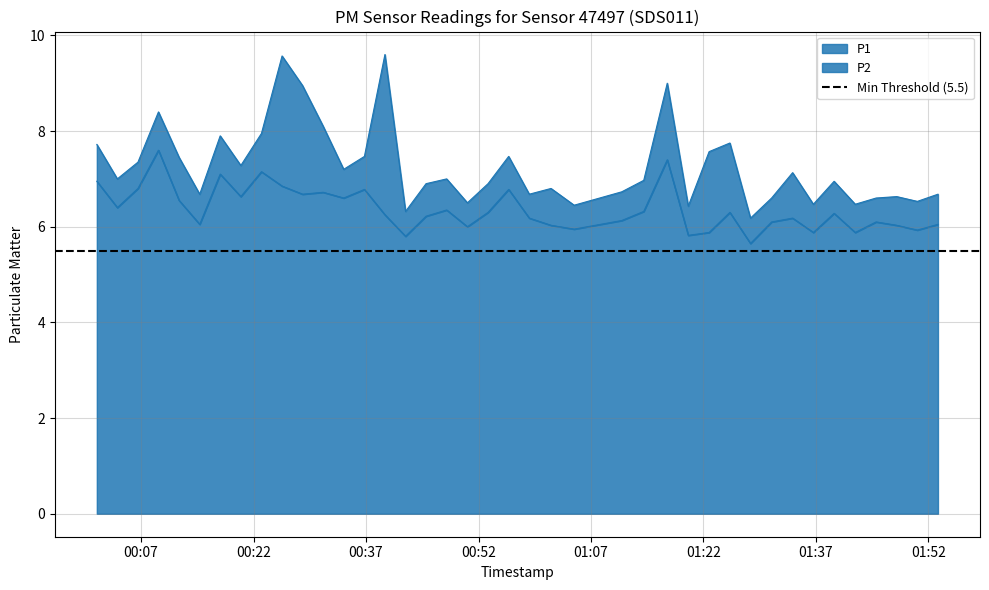

True or false: P1 and P2 intersect in this chart.

False